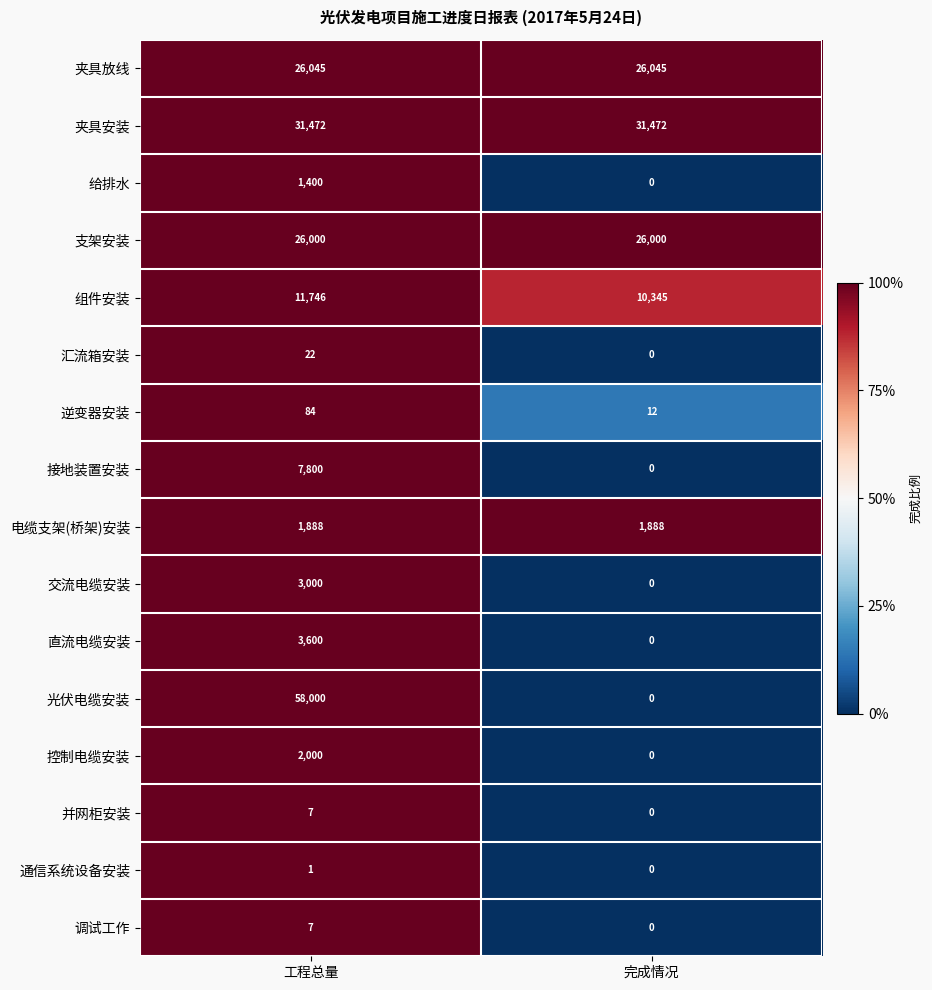

Which series has the largest range (max minus min)?

光伏电缆安装